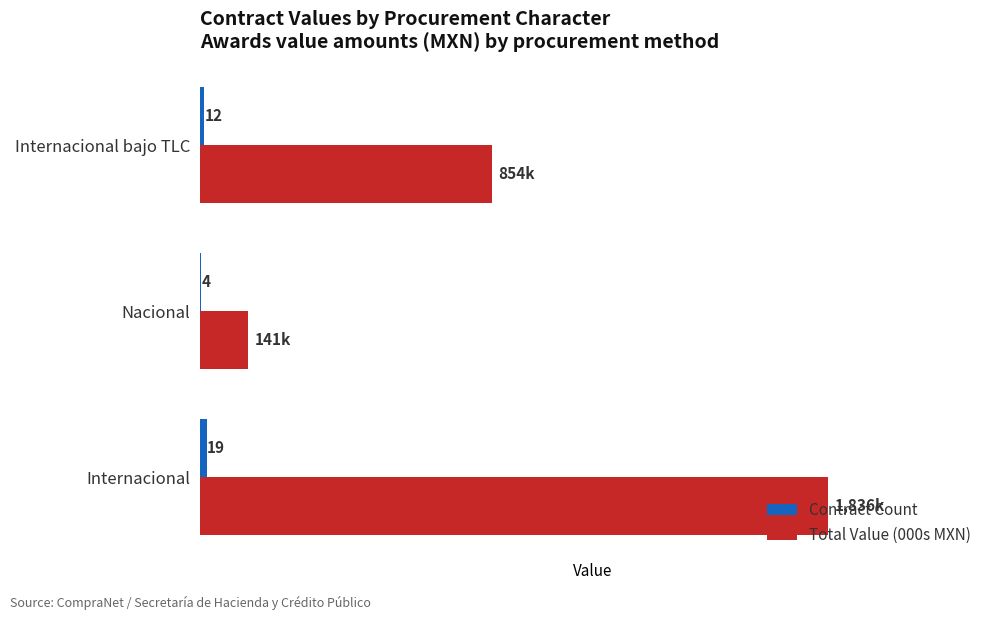

At which label does Total Value (000s MXN) reach its peak?

Internacional